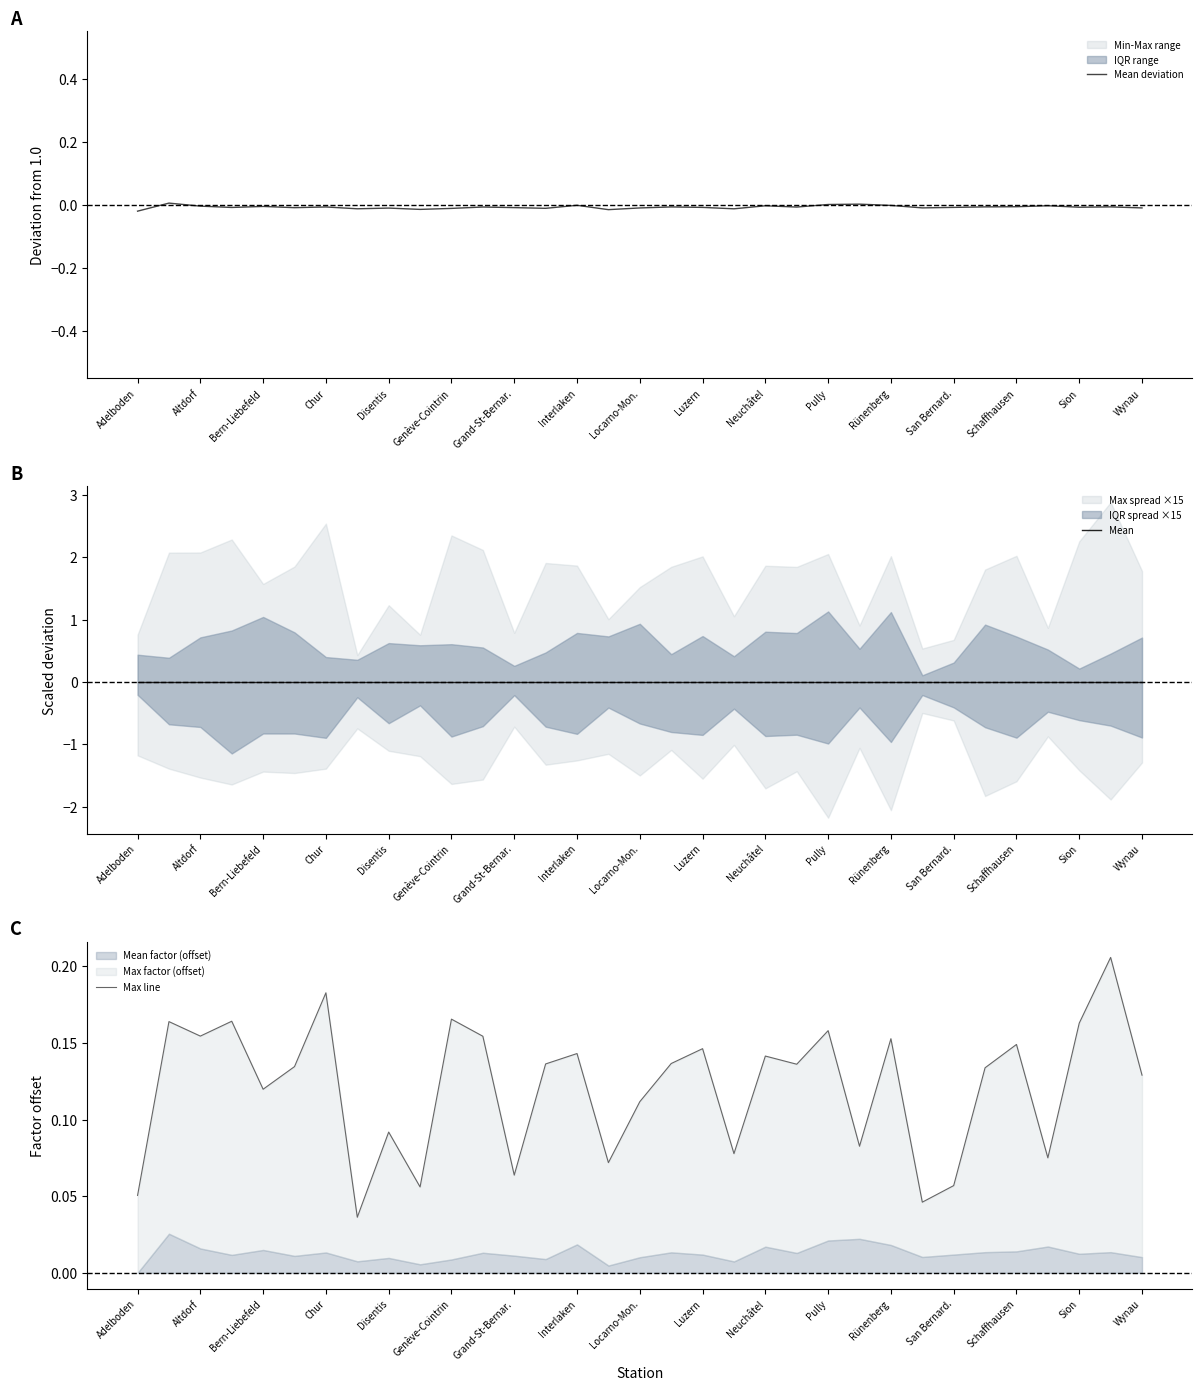

What is the label of the 26th point from the right?

Interlaken